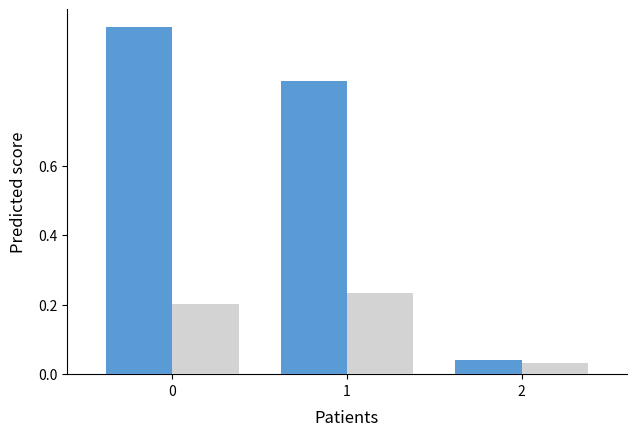

What is the total value across all series at 1?

1.1